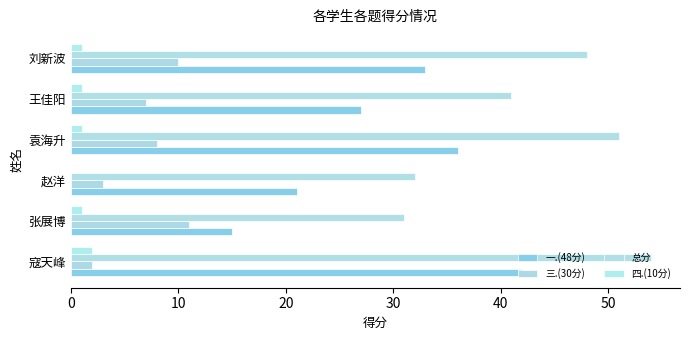

How many categories are shown in the chart?

6